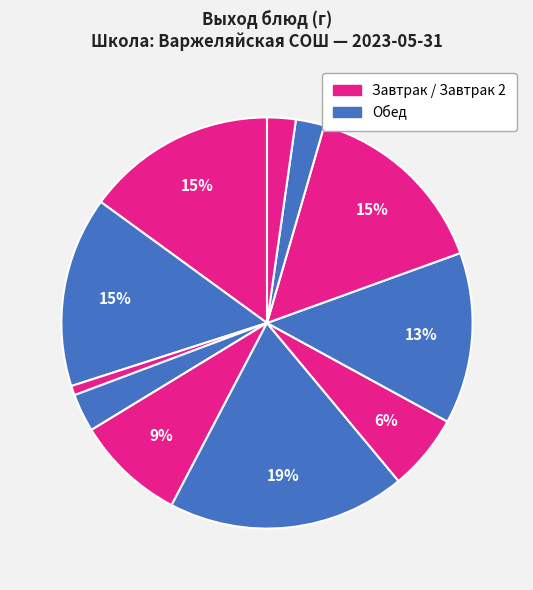

Is there a majority slice in this chart?

No